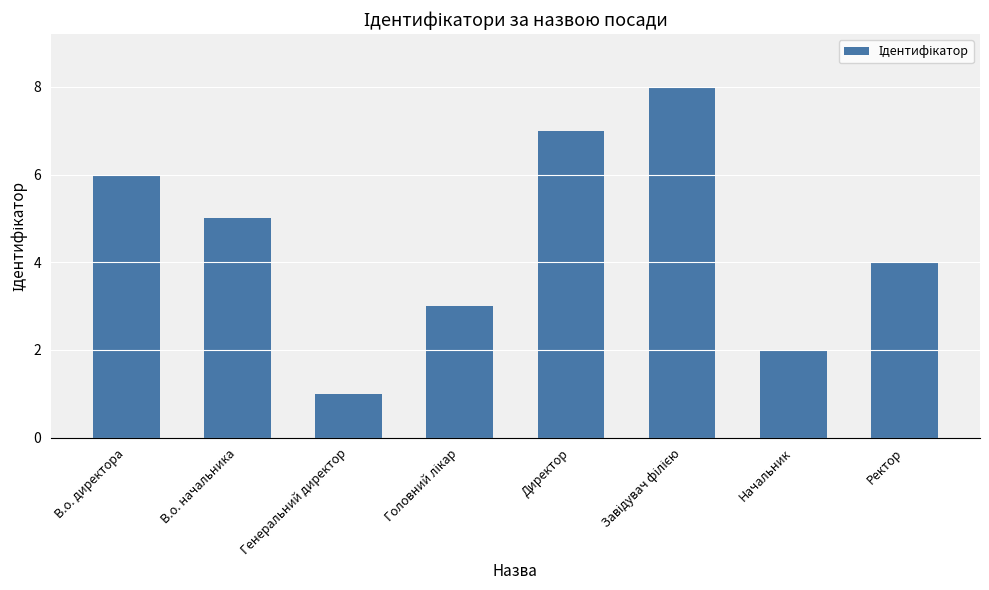

What is the sum of the values at Ректор and Директор?

11